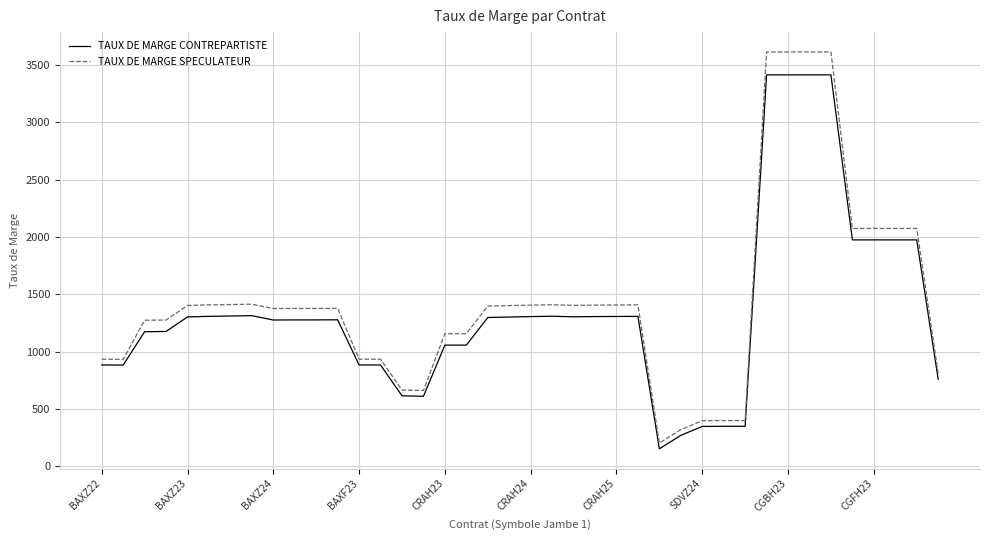

Rank the series by their maximum value, from highest to lowest.

TAUX DE MARGE SPECULATEUR, TAUX DE MARGE CONTREPARTISTE